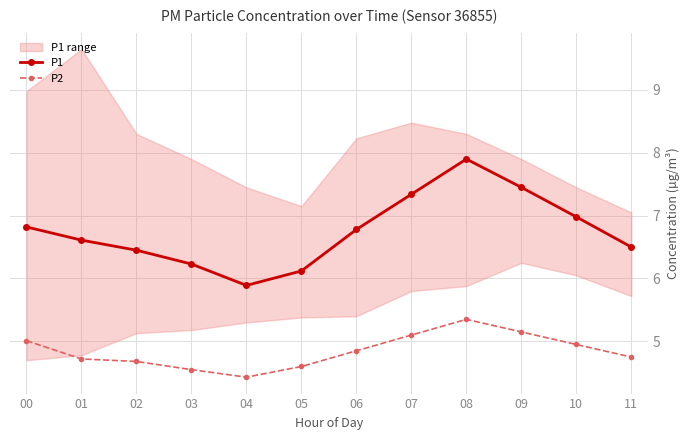

The value of P1 at 05 is 4.1. True or false?

False